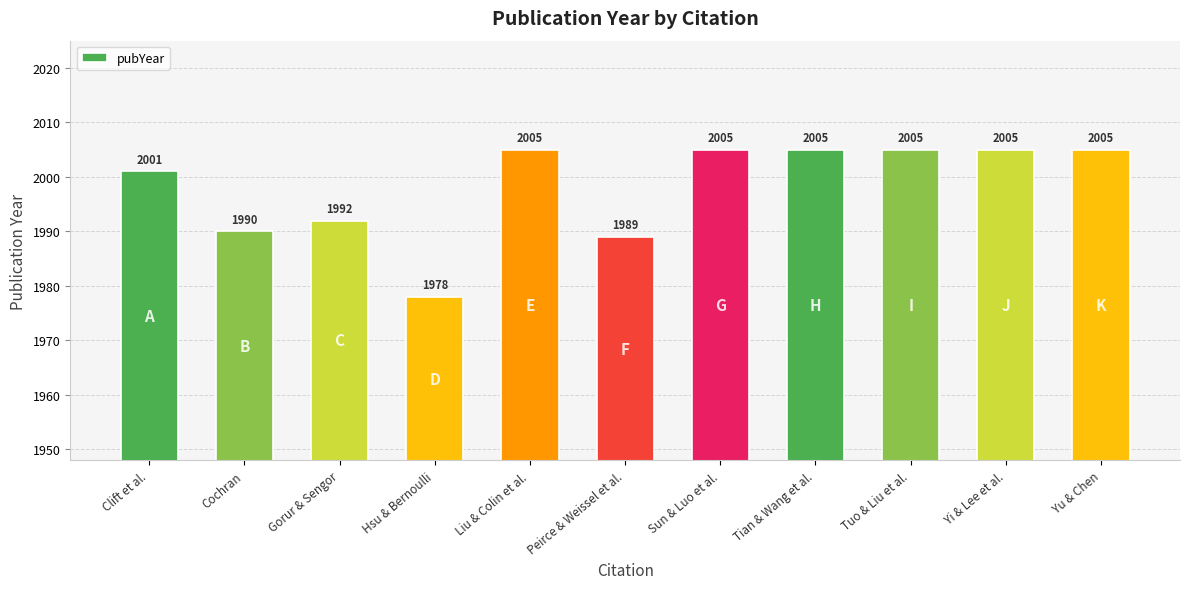

What position from the left is Tian & Wang et al.?

8